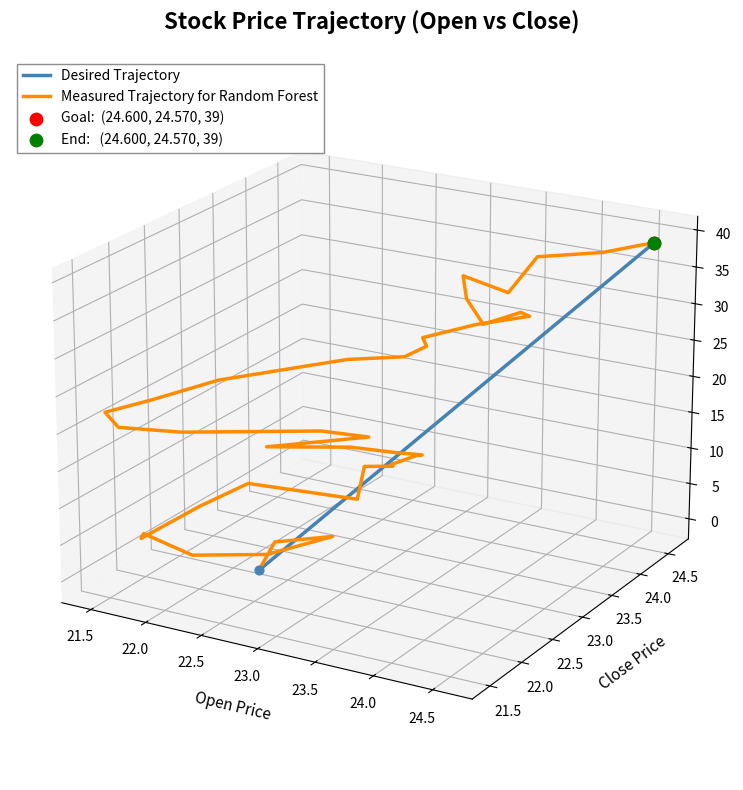

Which series has the largest total across all categories?

Desired Trajectory